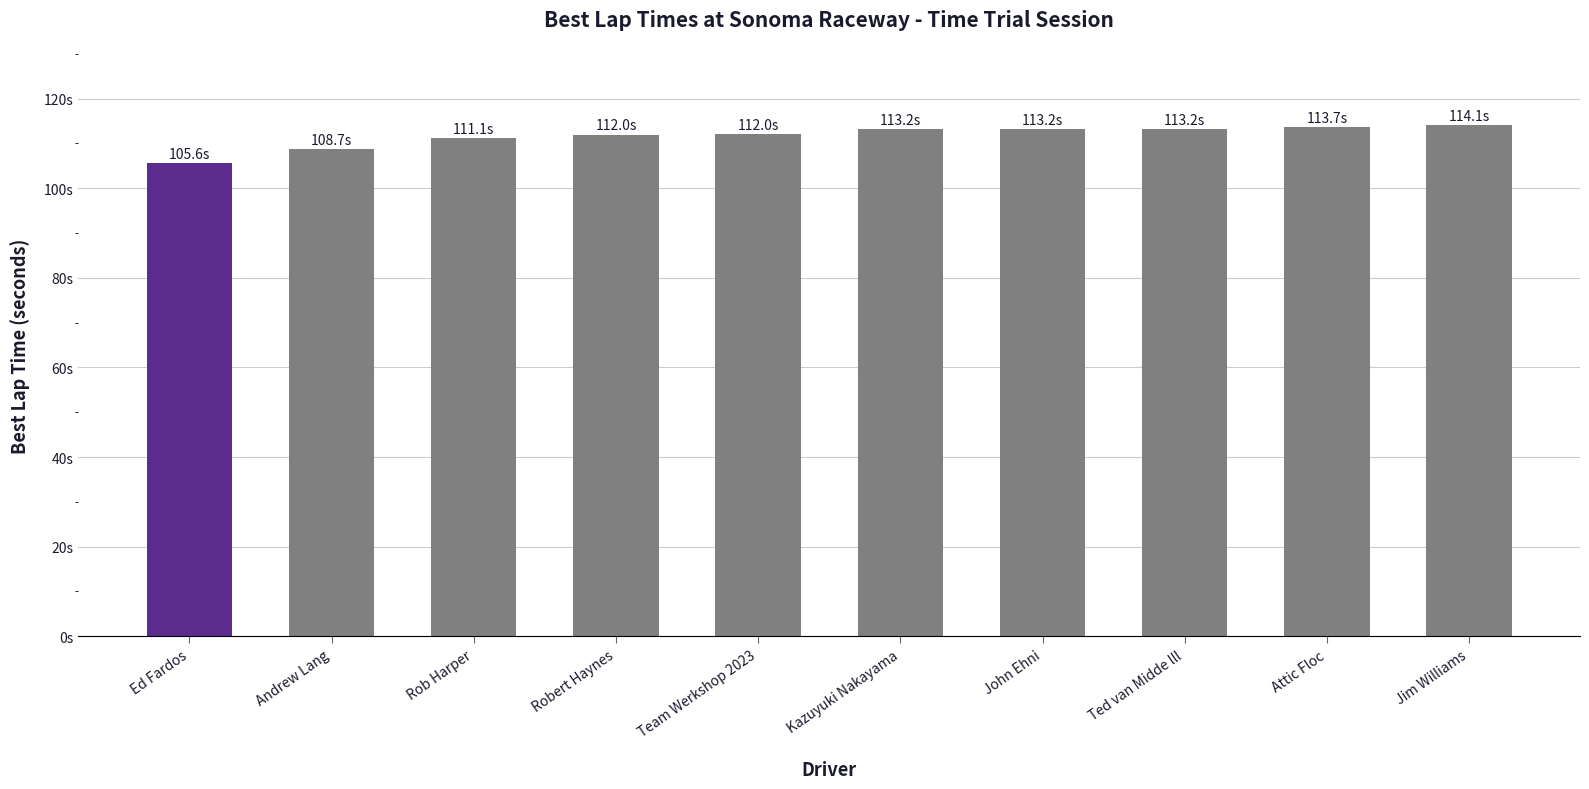

What is the minimum value shown in the chart?

105.6